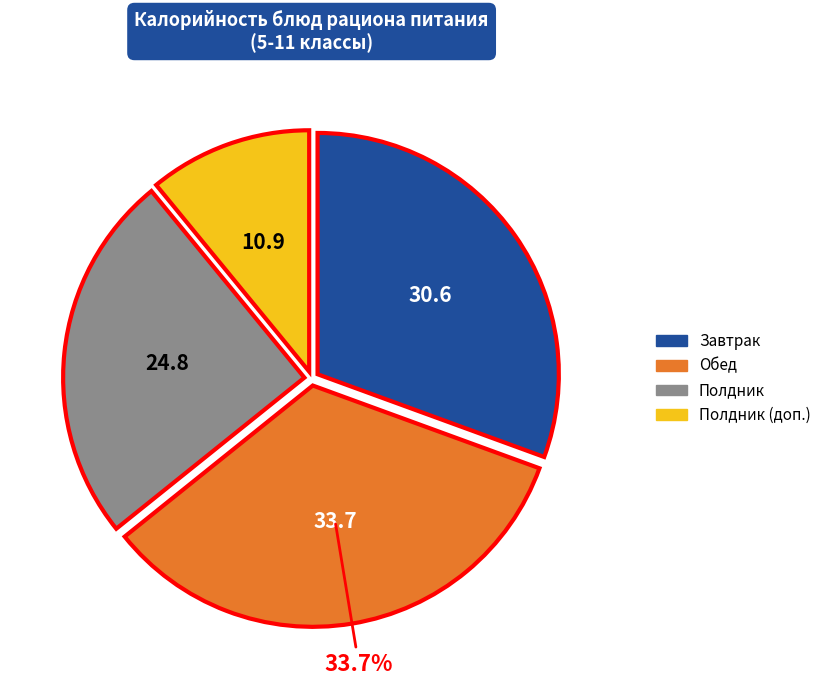

Is there any slice that represents more than half of the pie?

No